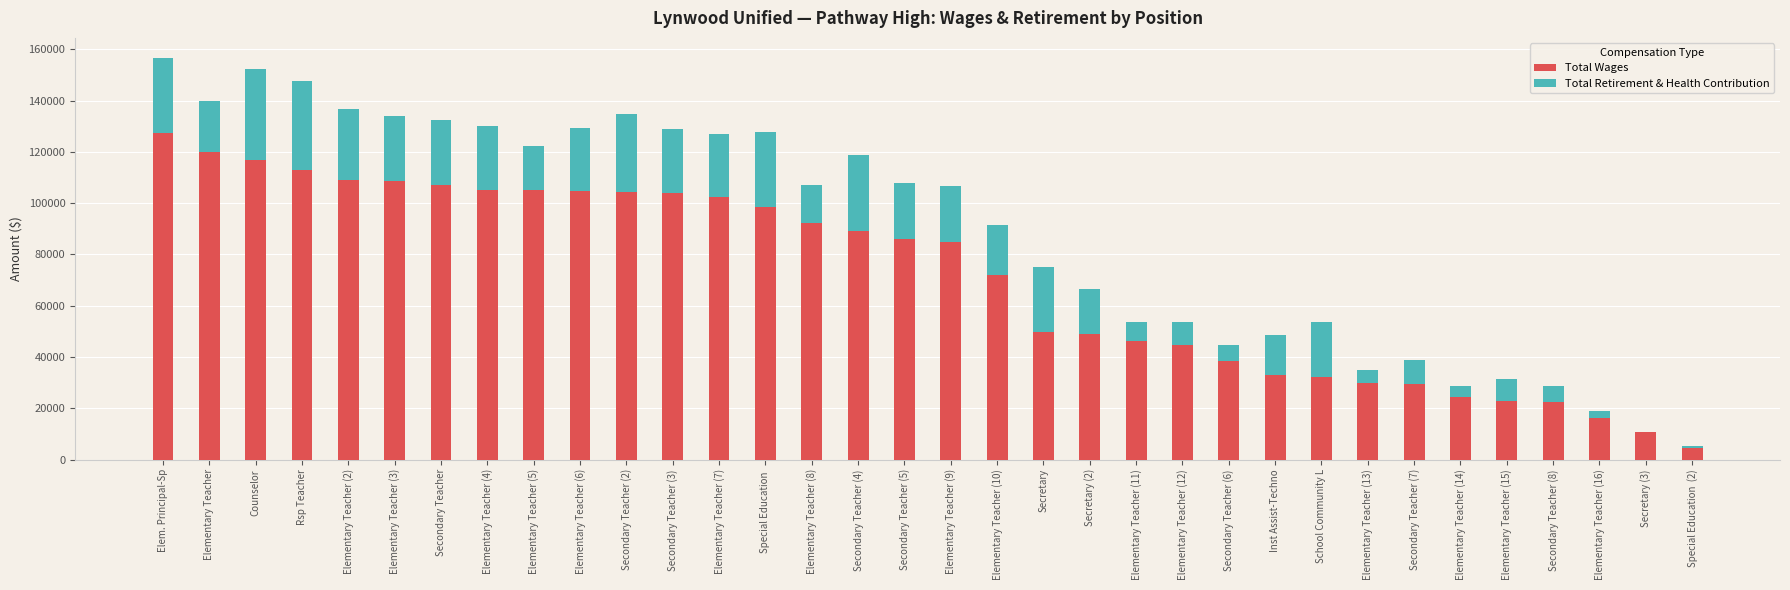

True or false: Total Wages has a value of 9795 at School Community L.

False